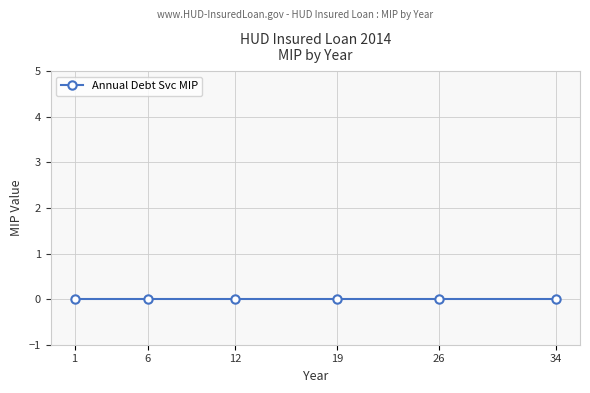

Does the chart display data point markers on the line(s)?

Yes